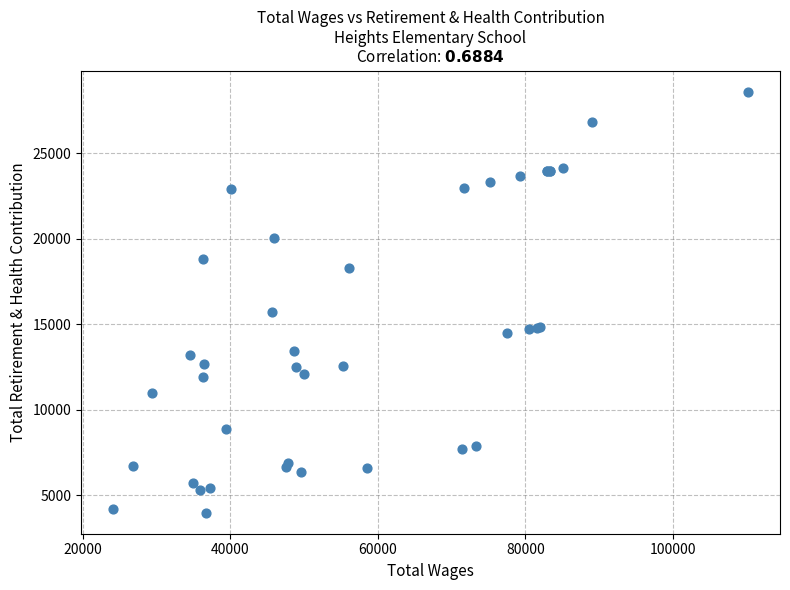

What Y value in the scatter plot is closest to 16290?

15721